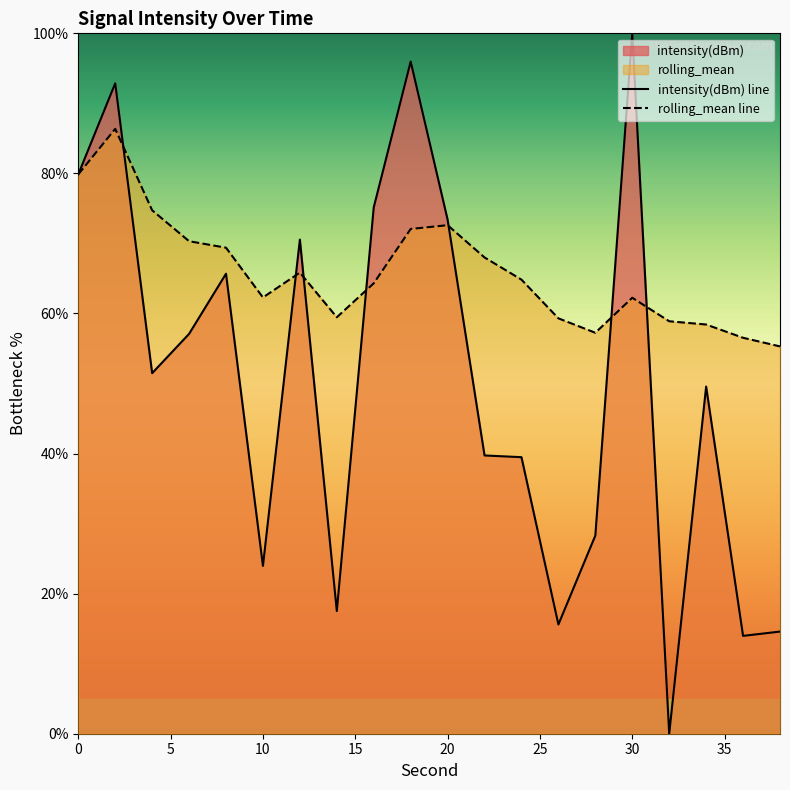

How many series are shown in this chart?

2